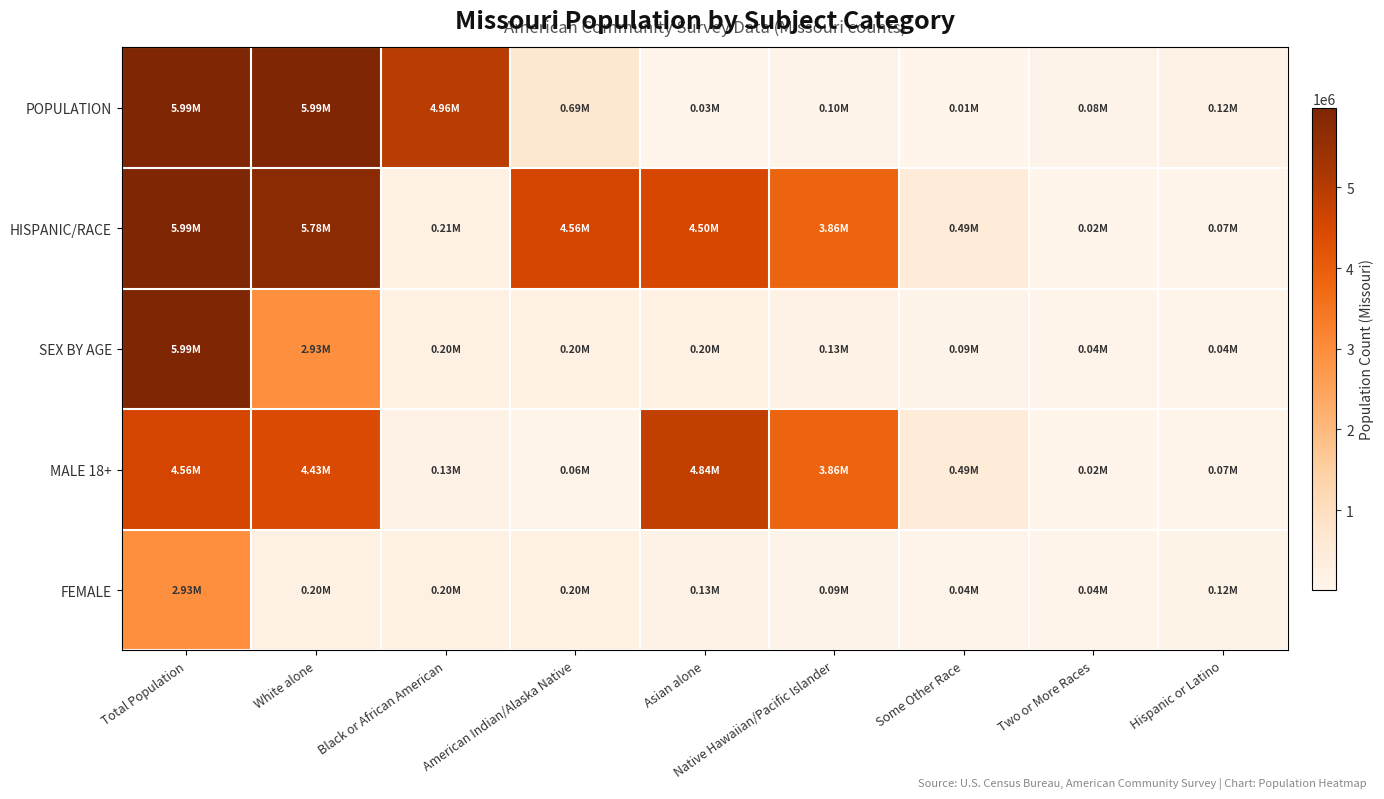

What is the difference between the highest and lowest values at American Indian/Alaska Native?

4501692